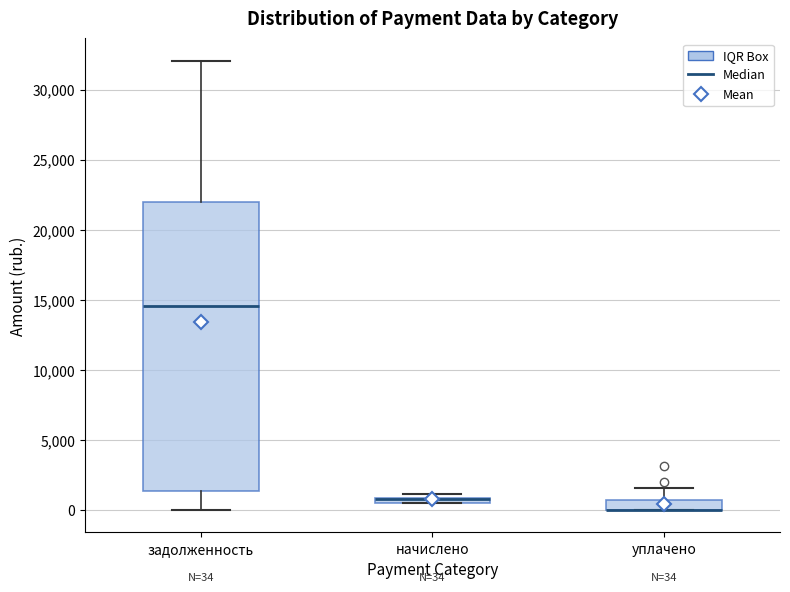

Which box is the tallest, from its lower edge to its upper edge?

задолженность